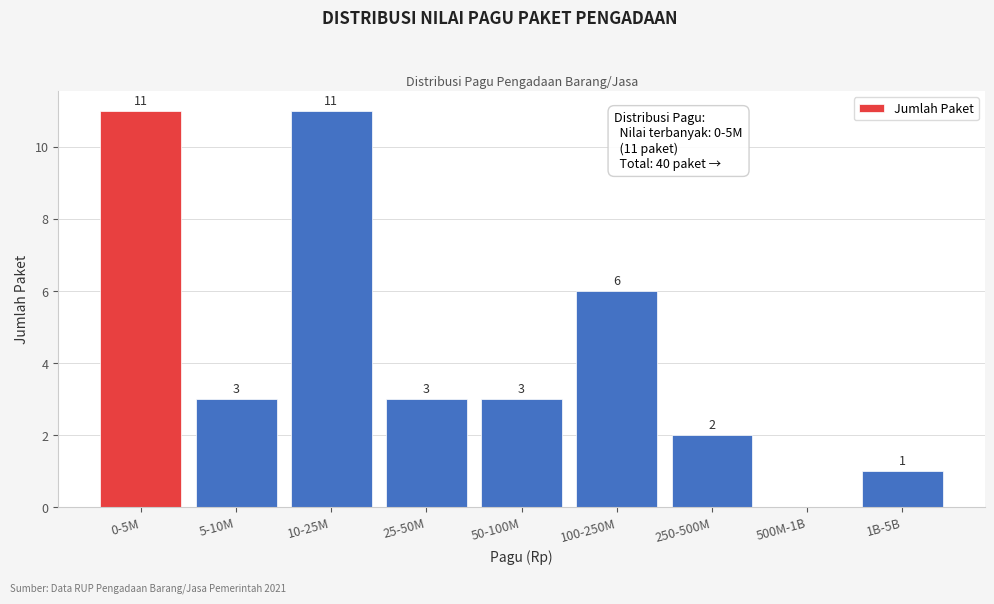

Reading left to right, what are all the values shown in this chart?

0-5M=11	5-10M=3	10-25M=11	25-50M=3	50-100M=3	100-250M=6	250-500M=2	500M-1B=0	1B-5B=1